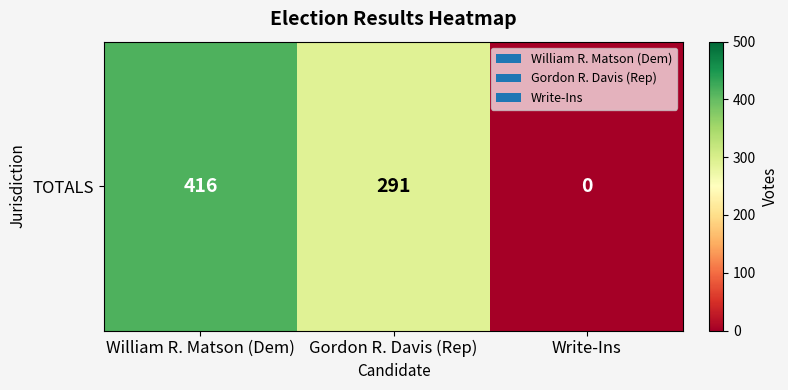

How many values are below 291?

1